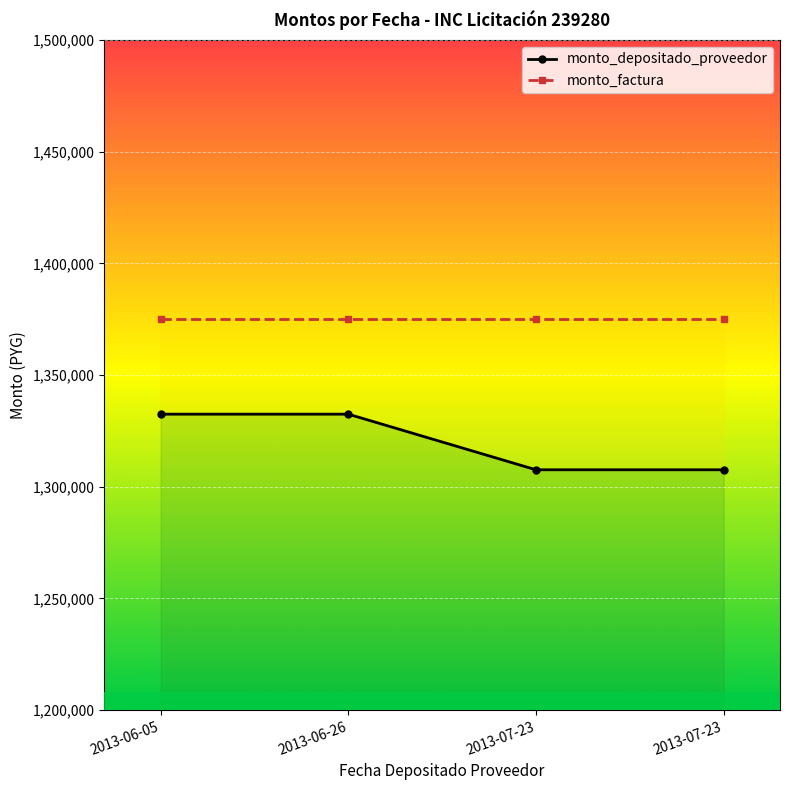

Approximately how many times larger is the value at 2013-07-23 compared to 2013-07-23?

1.0